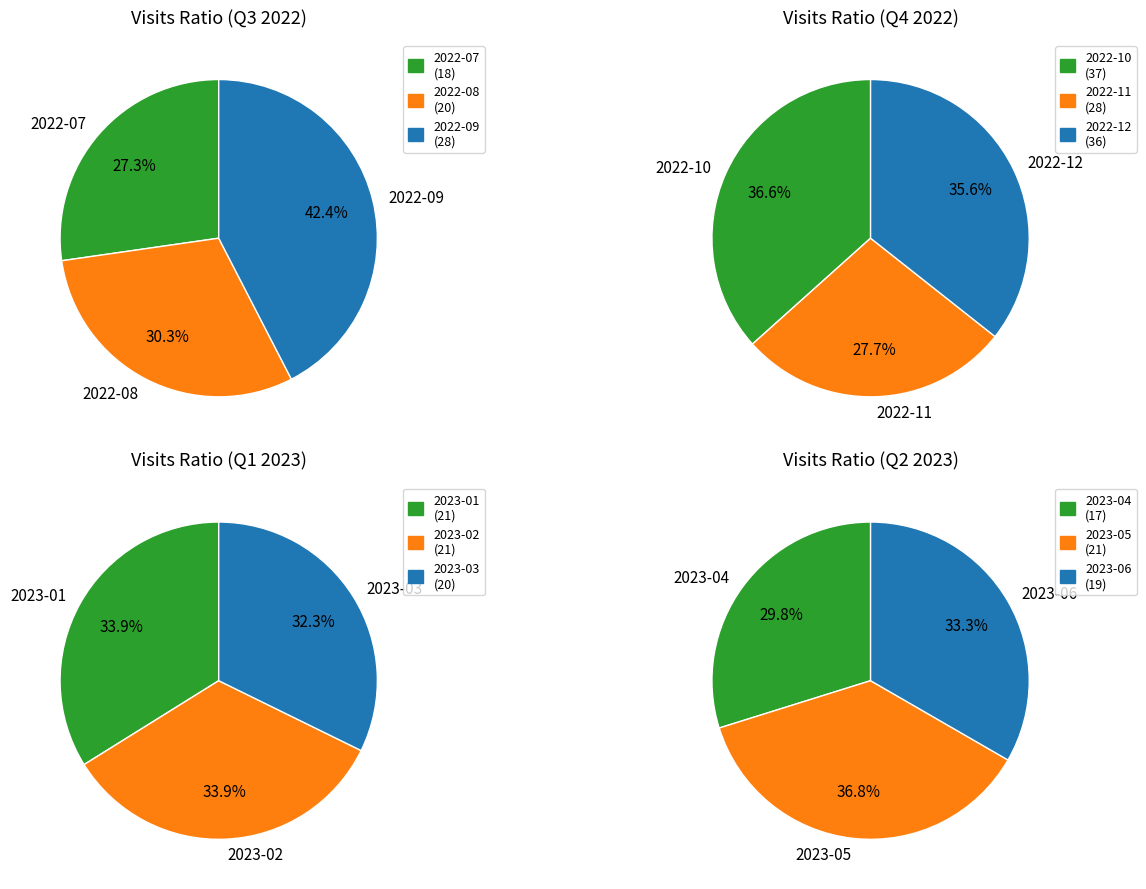

What is the change in value from 2022-11 to 2023-05?

-7